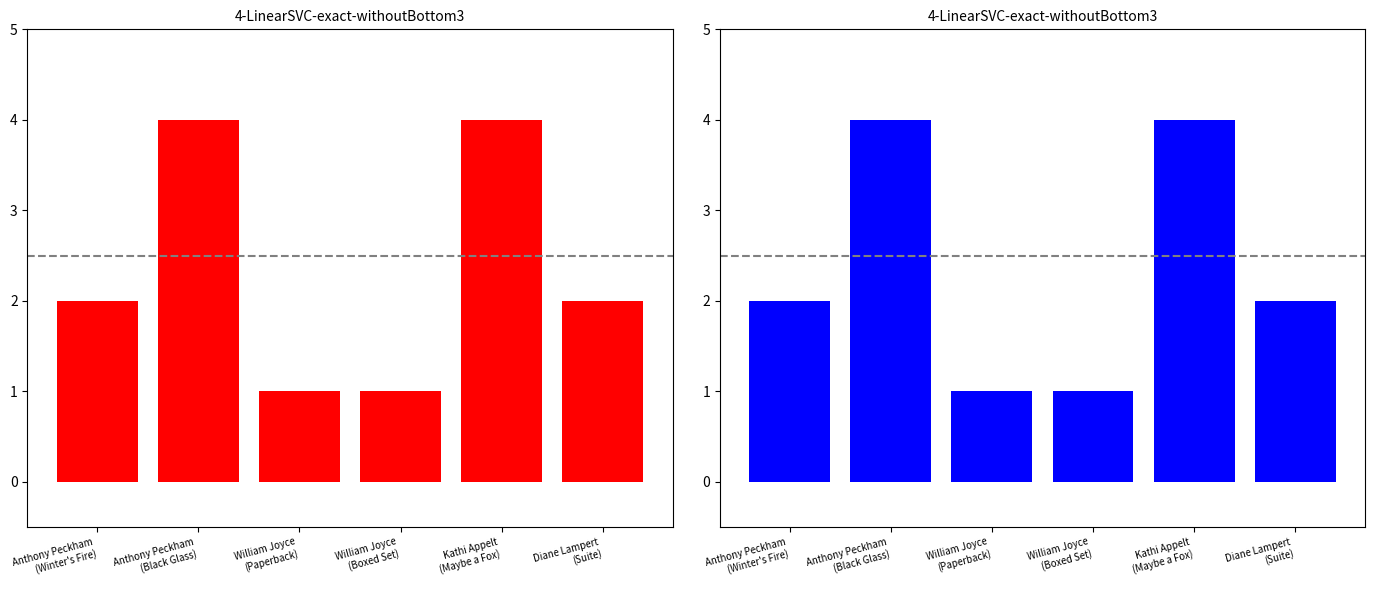

Rank the categories by value from lowest to highest.

William Joyce
(Paperback), William Joyce
(Boxed Set), Anthony Peckham
(Winter's Fire), Diane Lampert
(Suite), Anthony Peckham
(Black Glass), Kathi Appelt
(Maybe a Fox)